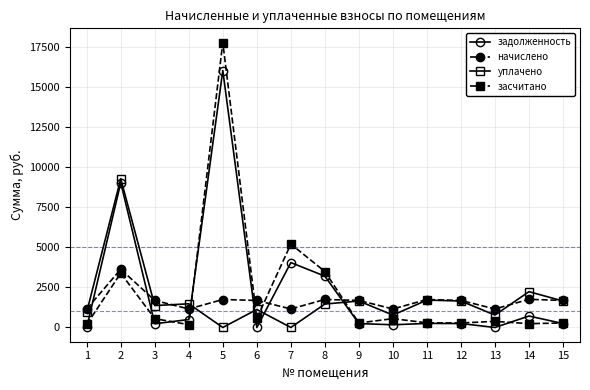

True or false: уплачено has more than 1 interior local peaks.

True